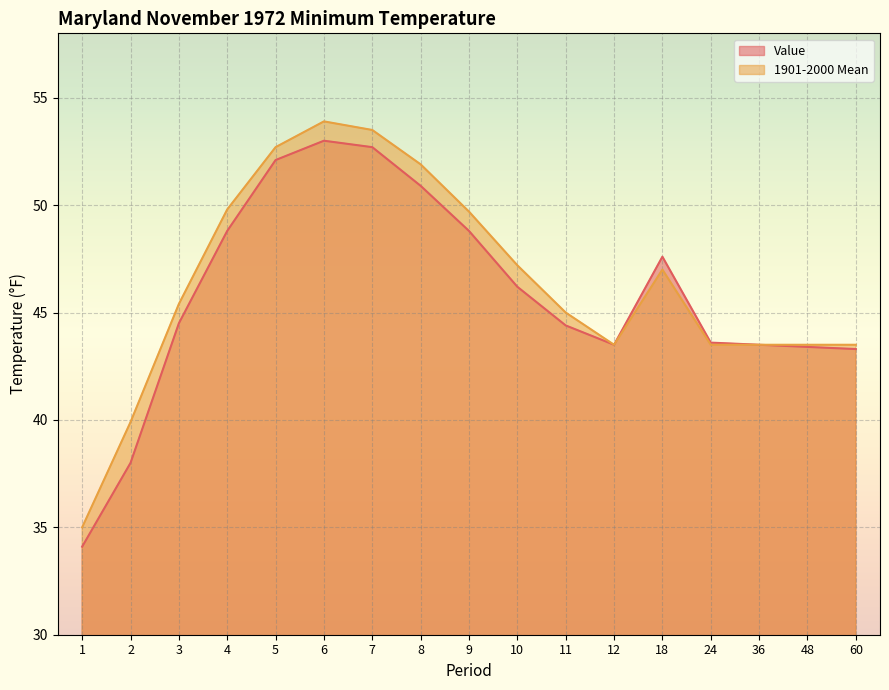

How many distinct data groups are displayed?

2